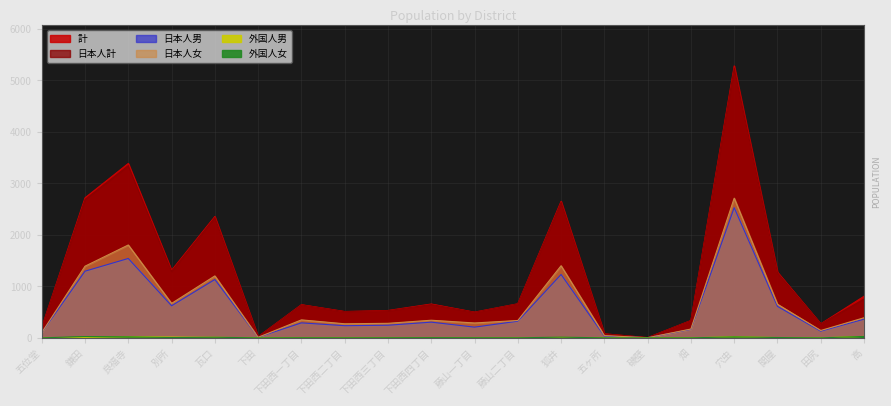

What is the maximum value shown in the chart?

5283